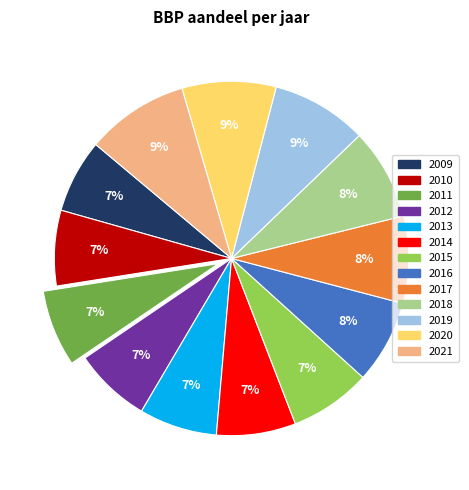

To the nearest percent, what percentage of the pie is 2009?

7%